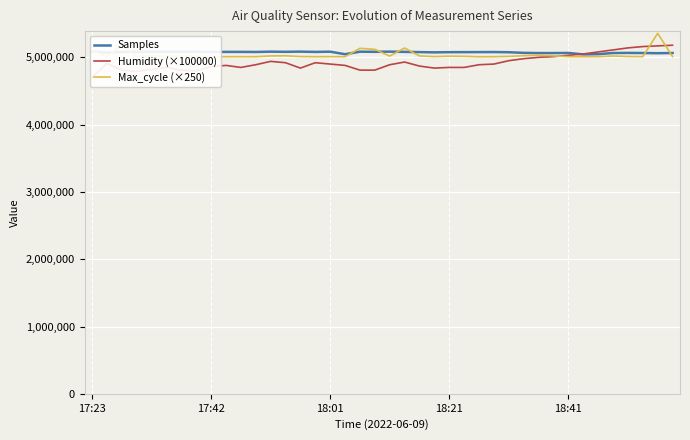

How many data points in Max_cycle (×250) are less than 5012500?

20